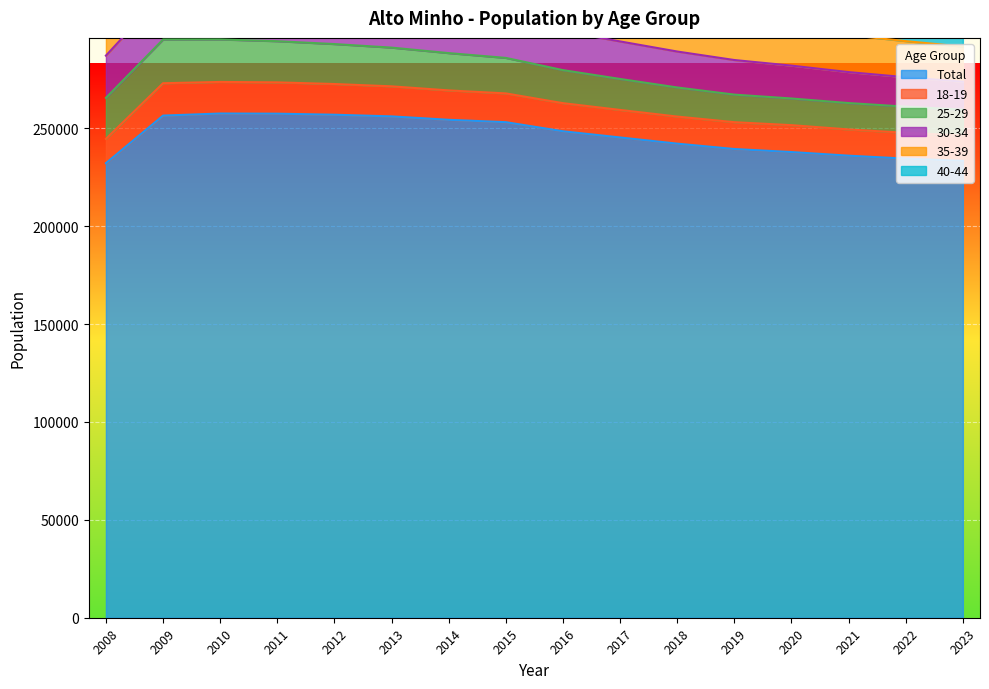

Is it true that Total equals 444298 at 2013?

False